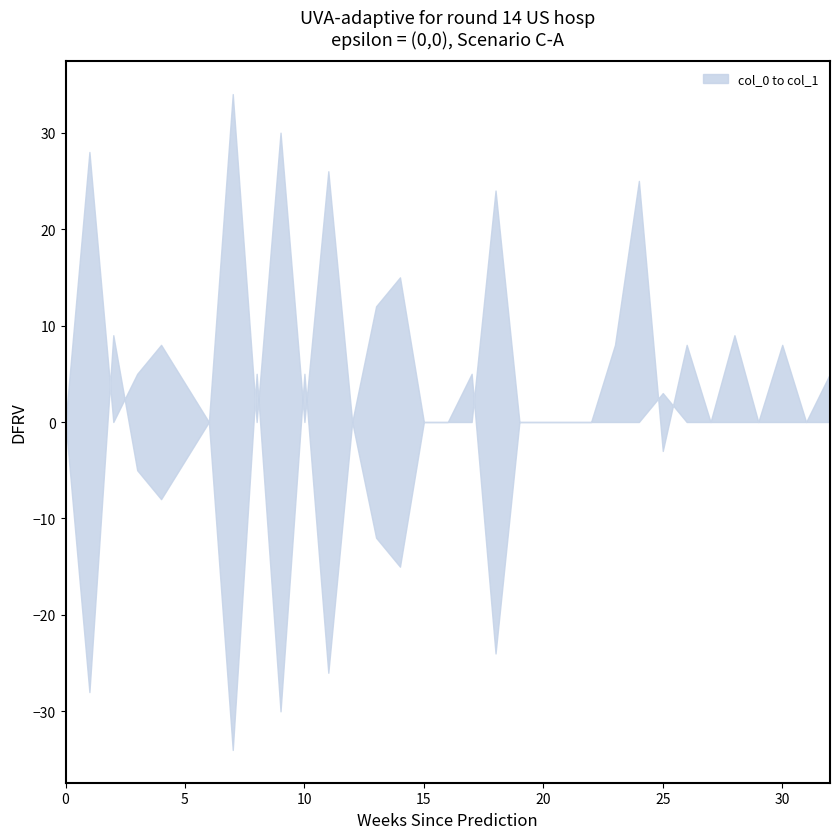

Between 23 and 26, which series saw the biggest shift?

col_0